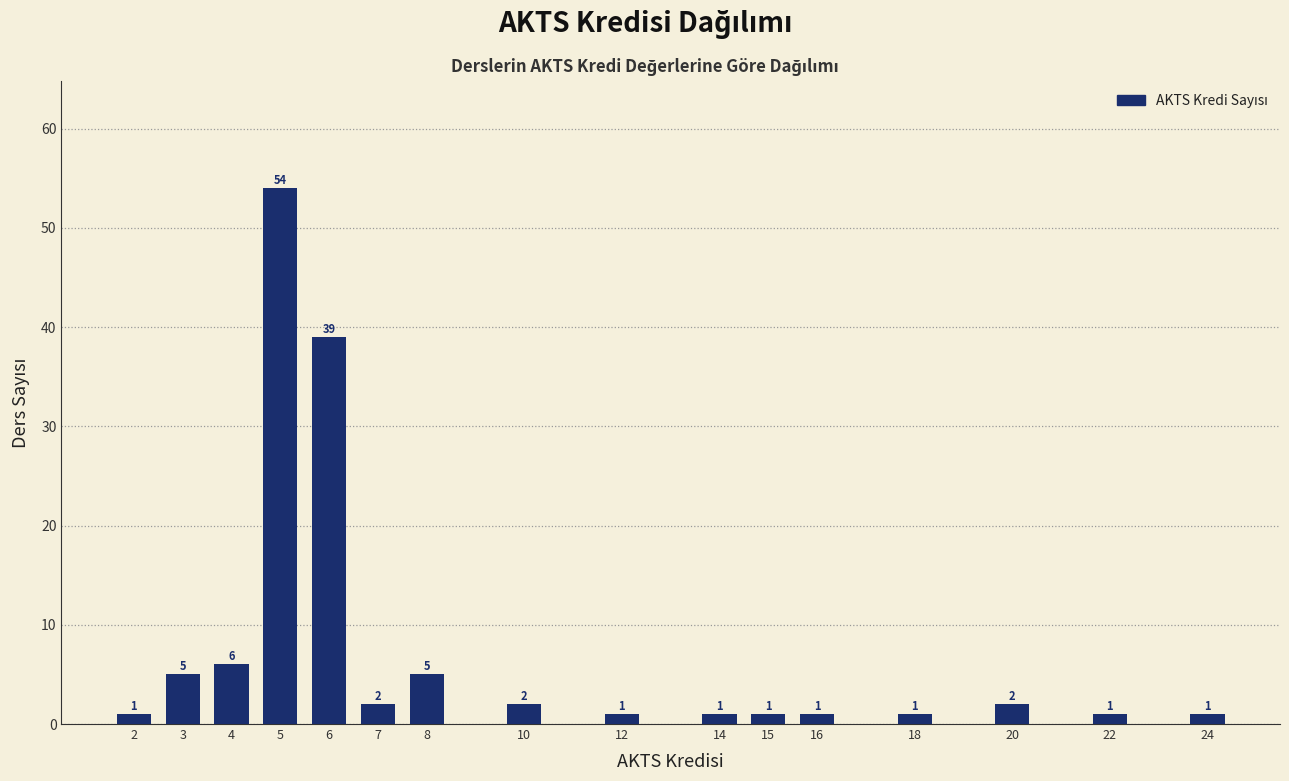

Reading left to right, extract all data points from this chart.

2=1	3=5	4=6	5=54	6=39	7=2	8=5	10=2	12=1	14=1	15=1	16=1	18=1	20=2	22=1	24=1